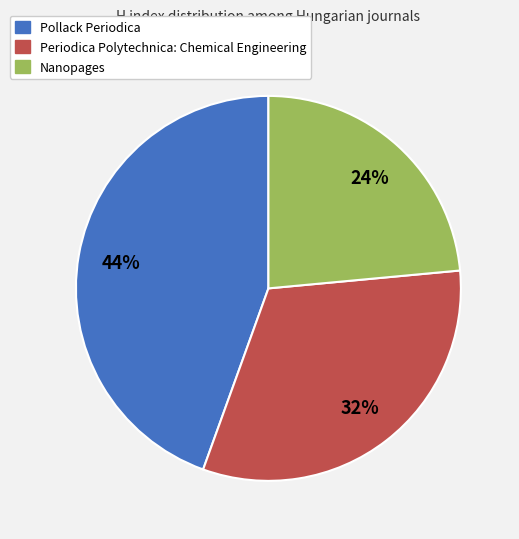

To the nearest percent, what is the average slice percentage?

33%